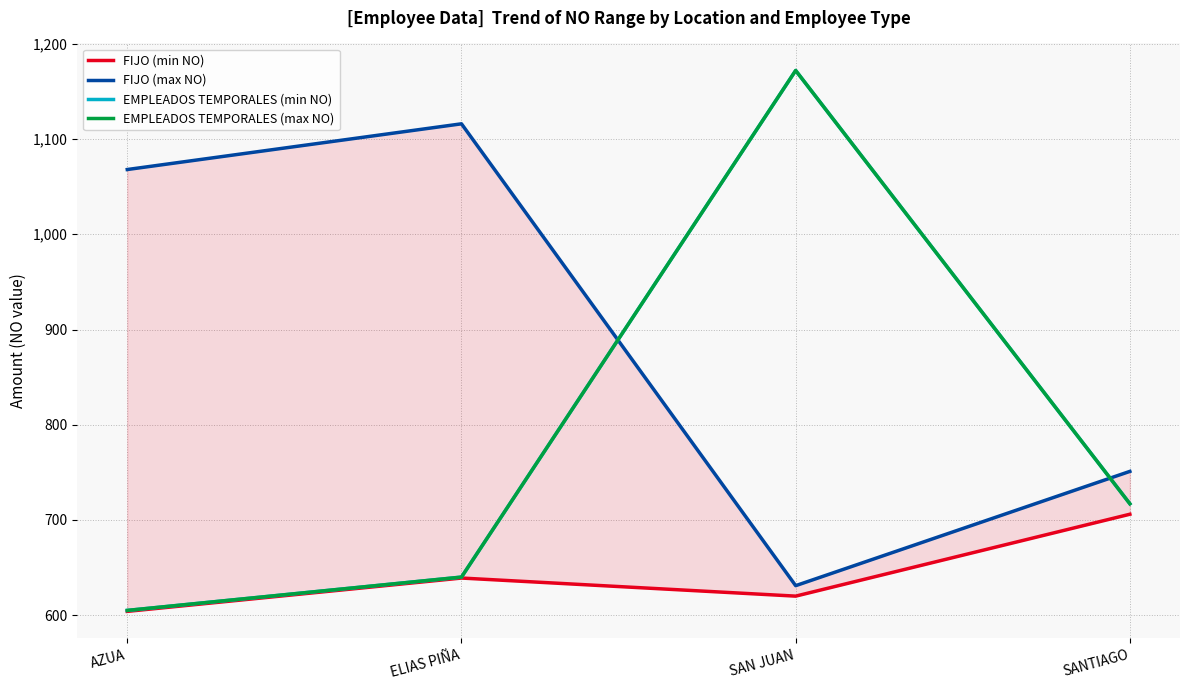

Reading right to left, list all the values displayed in this chart.

FIJO (min NO): 706	620	639	604
FIJO (max NO): 751	631	1116	1068
EMPLEADOS TEMPORALES (min NO): 717	1172	640	605
EMPLEADOS TEMPORALES (max NO): 717	1172	640	605